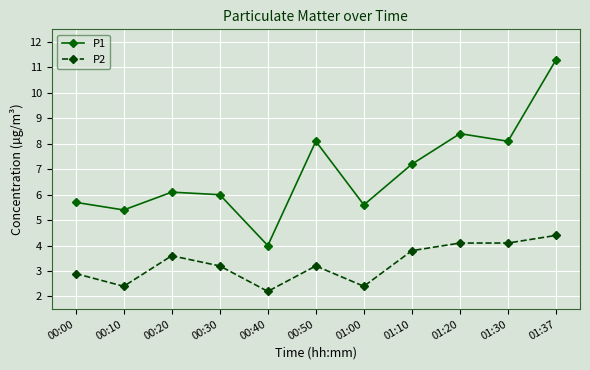

What is the difference between the maximum and second lowest values in the P2 series?

2.0